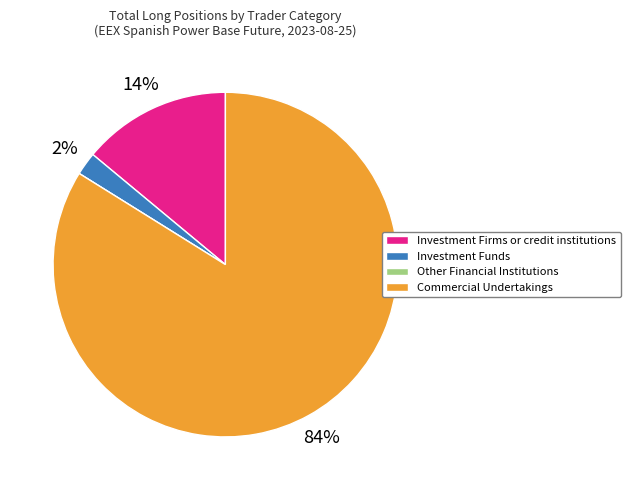

Which category accounts for the majority?

Commercial Undertakings